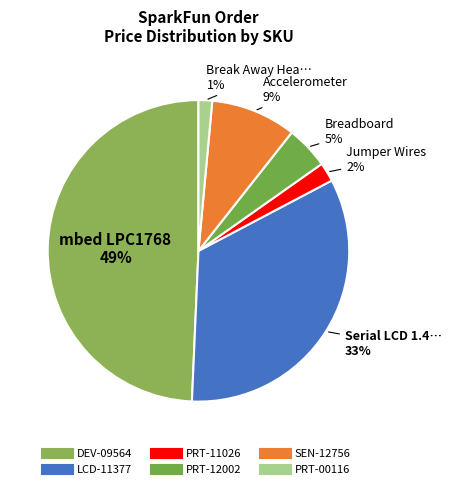

Rank the categories by value from lowest to highest.

PRT-00116, PRT-11026, PRT-12002, SEN-12756, LCD-11377, DEV-09564